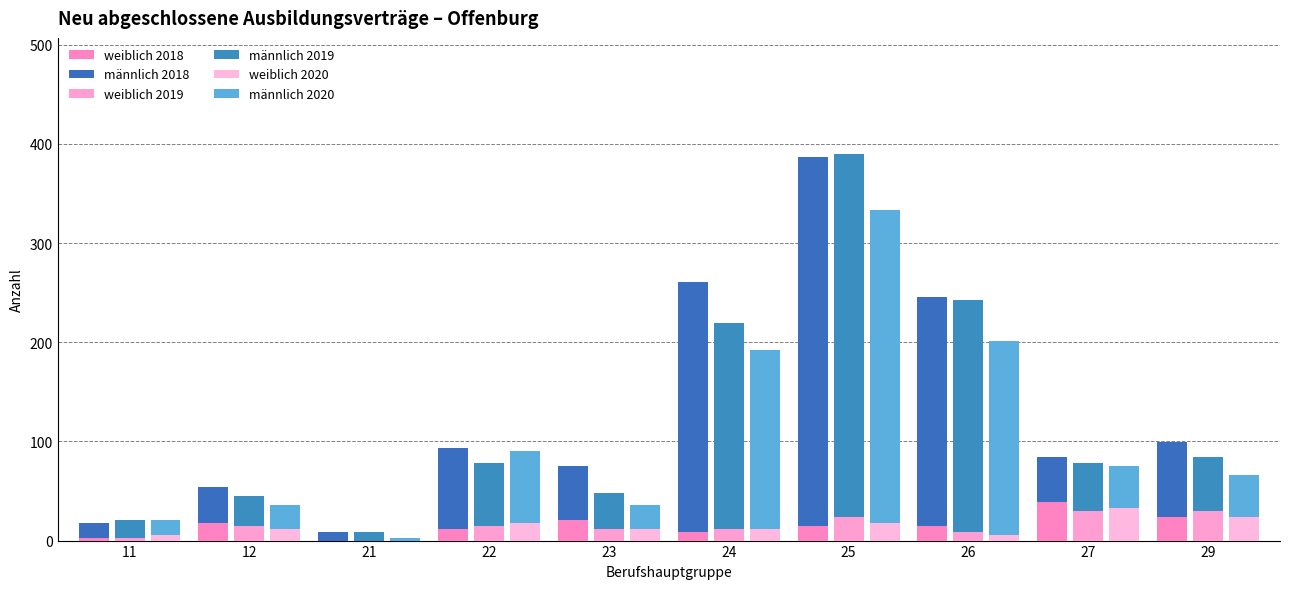

Which category has the highest value in the männlich 2019 series?

25